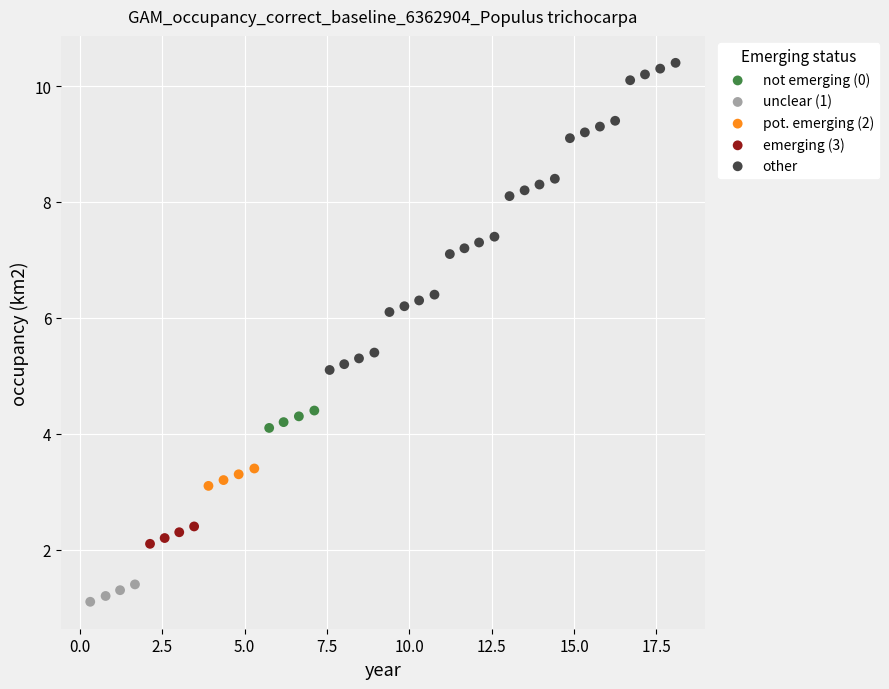

Which series reaches the minimum Y coordinate?

unclear (1)